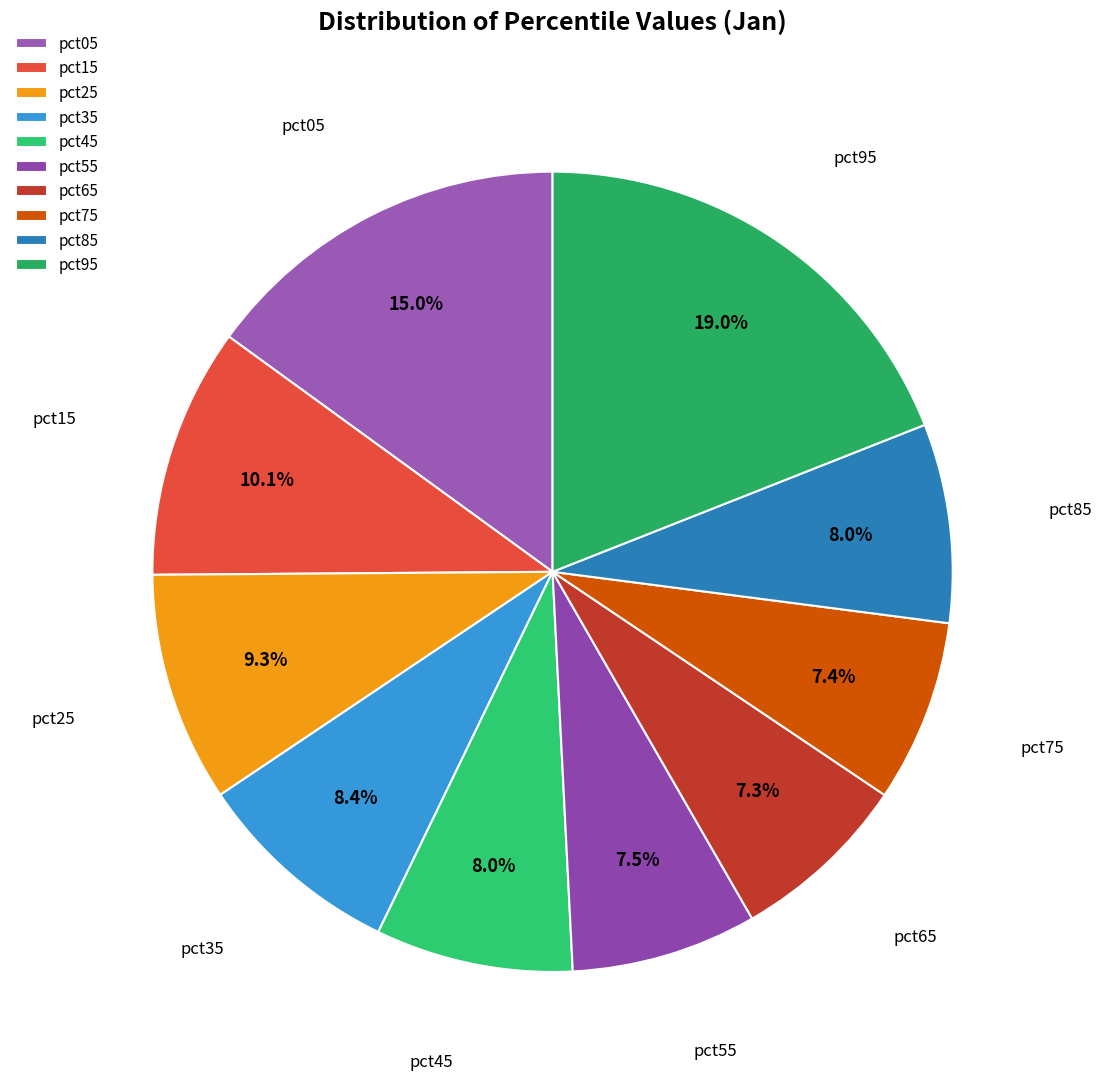

The pct65 slice represents 18% of the pie. True or false?

False